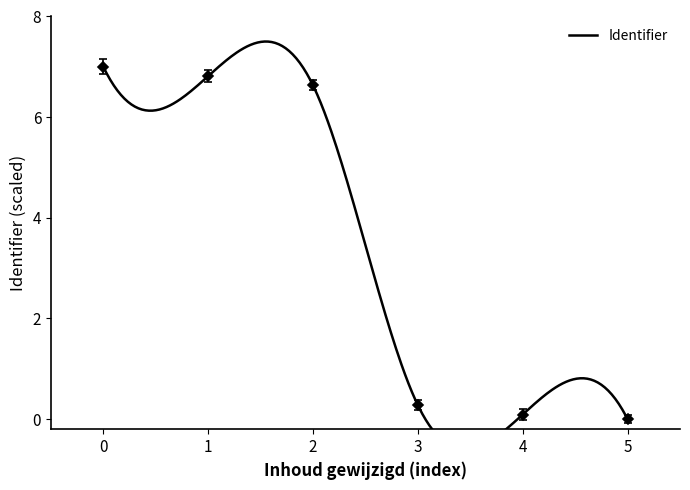

What is the minimum value shown in the chart?

-0.1